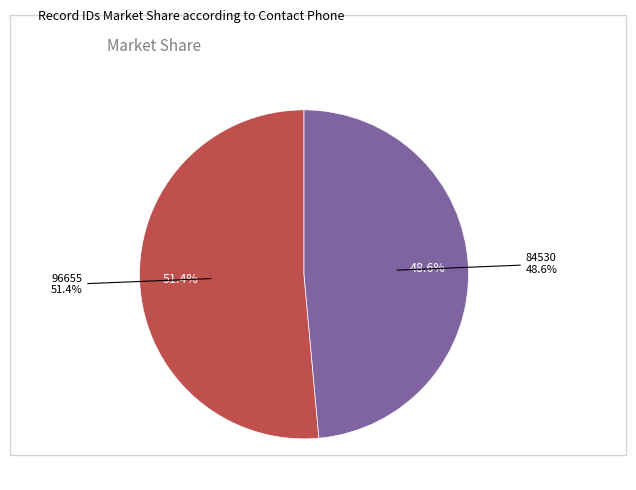

Does 96655 represent more than half of the total?

Yes